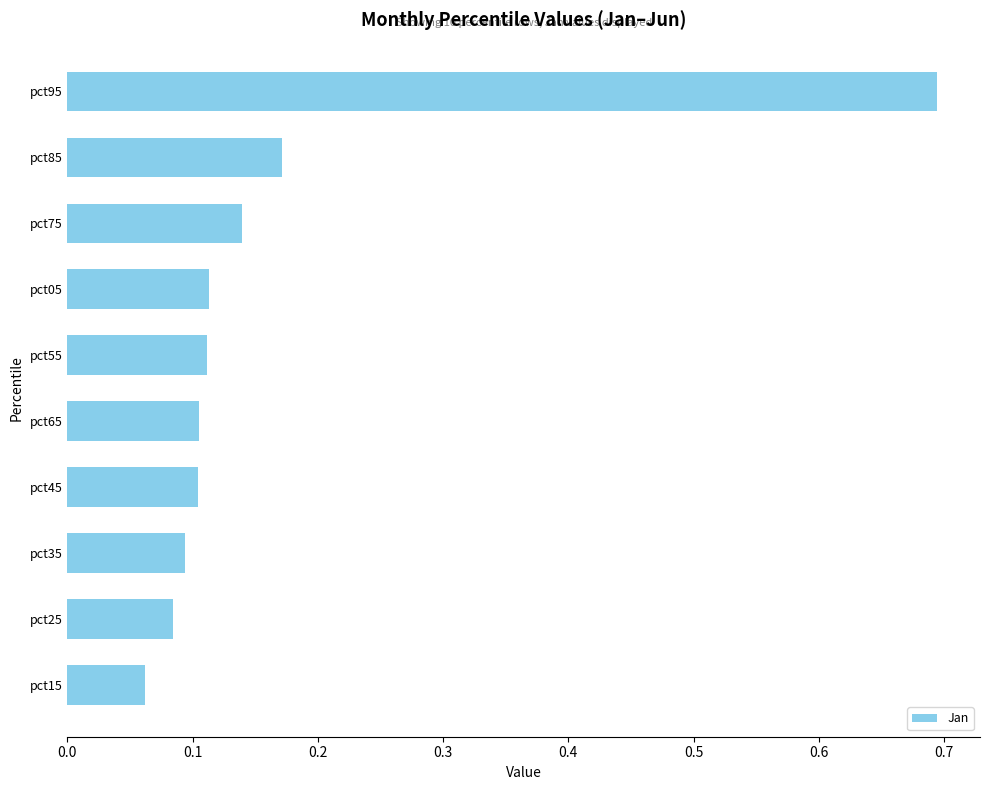

What is the label of the 4th bar from the bottom?

pct45